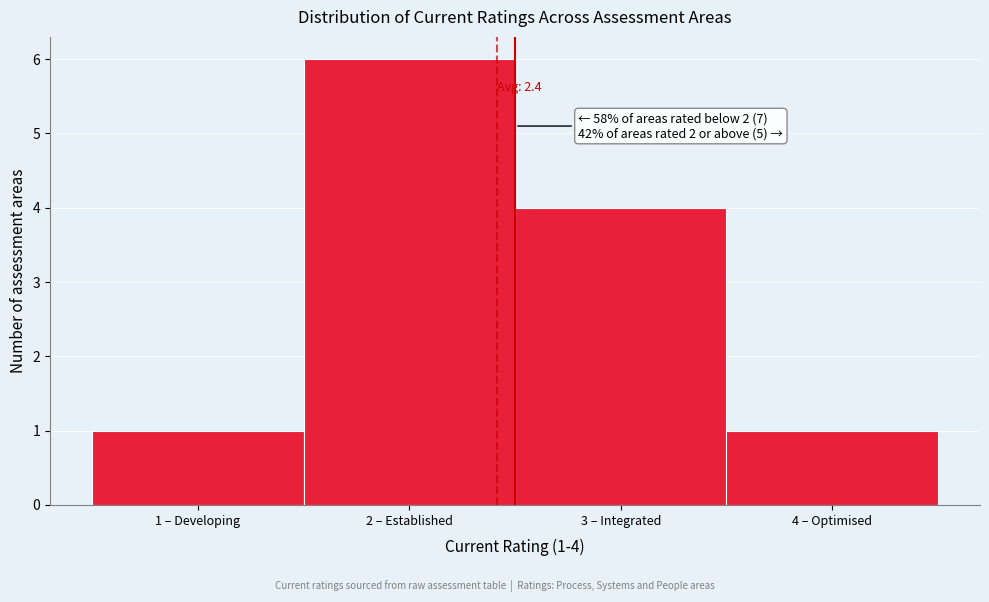

Reading left to right, what are all the values shown in this chart?

1	6	4	1